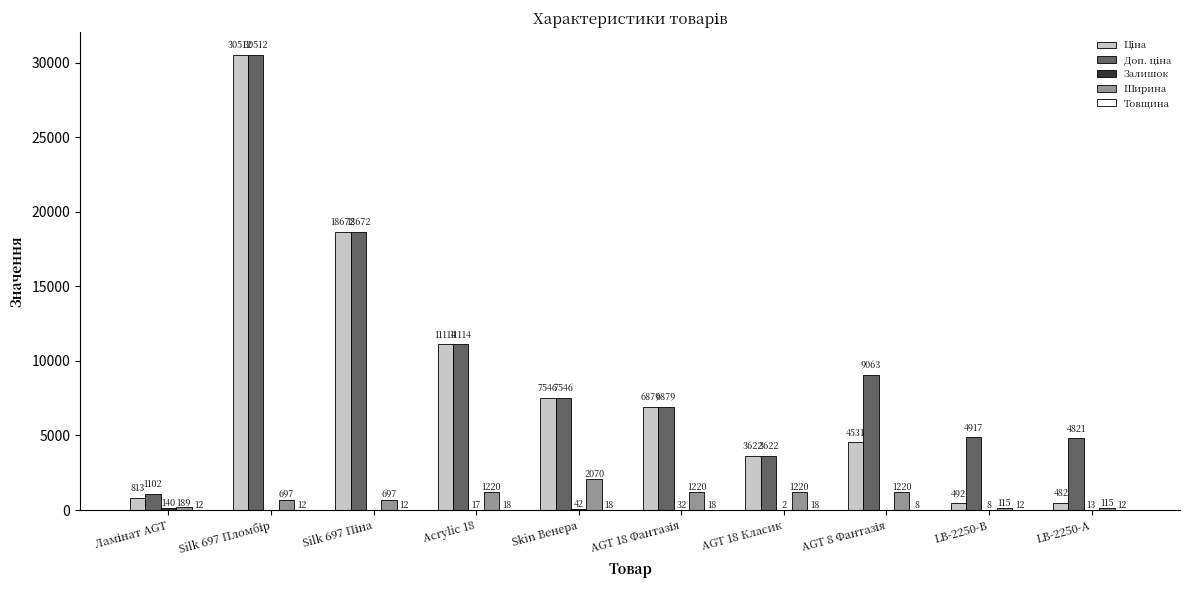

What is the total value across all series at Skin Венера?

17221.8